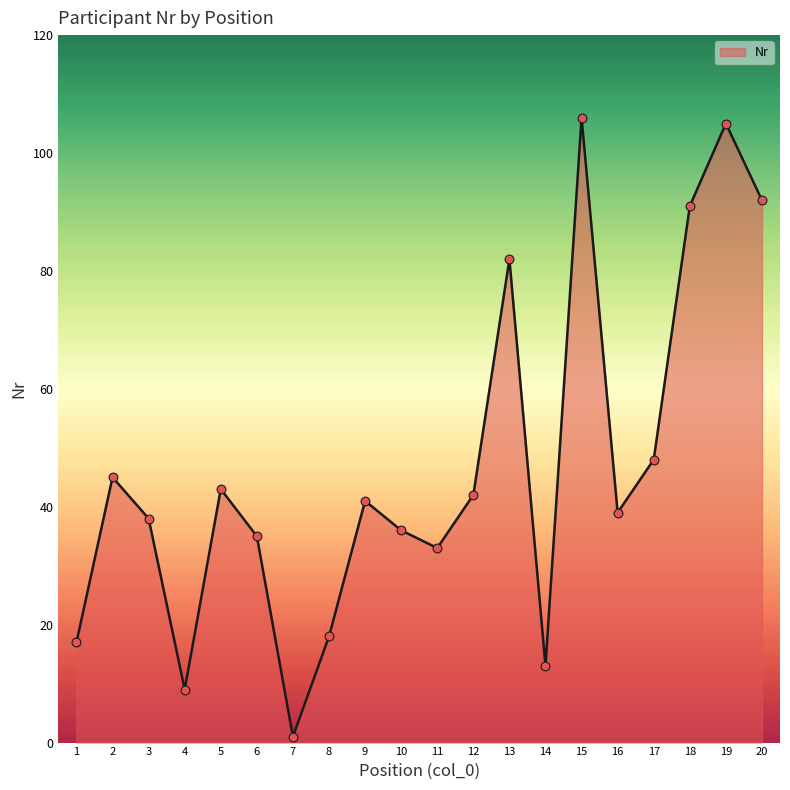

Between 10 and 12, which is larger?

12